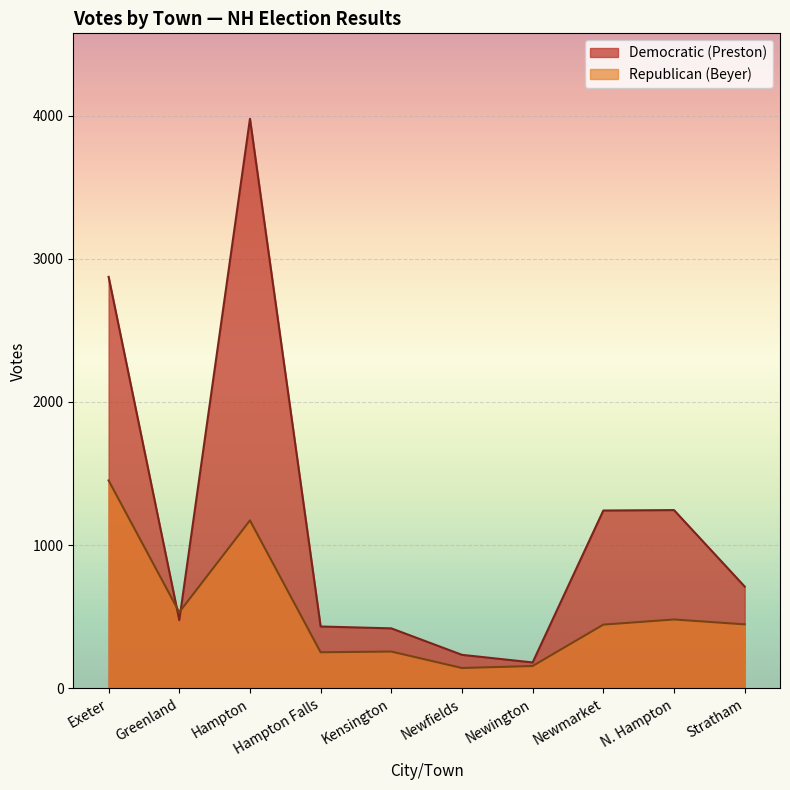

How many data points in Republican (Beyer) are above 447?

4